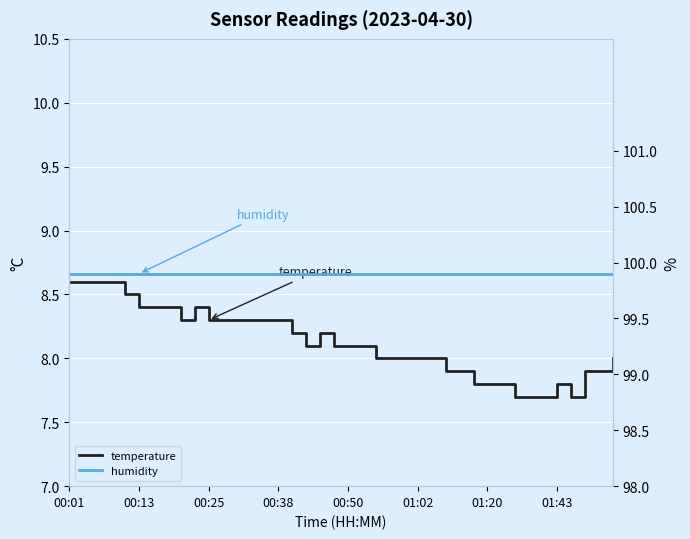

Where is the first local minimum for temperature?

8